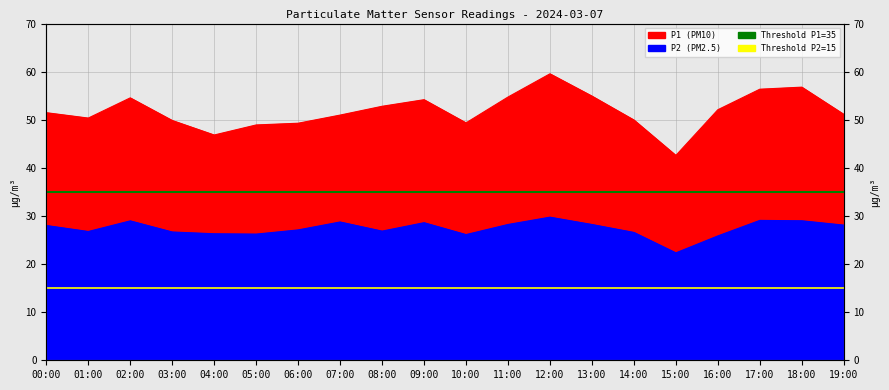

What is the label of the 1st point from the left?

00:00